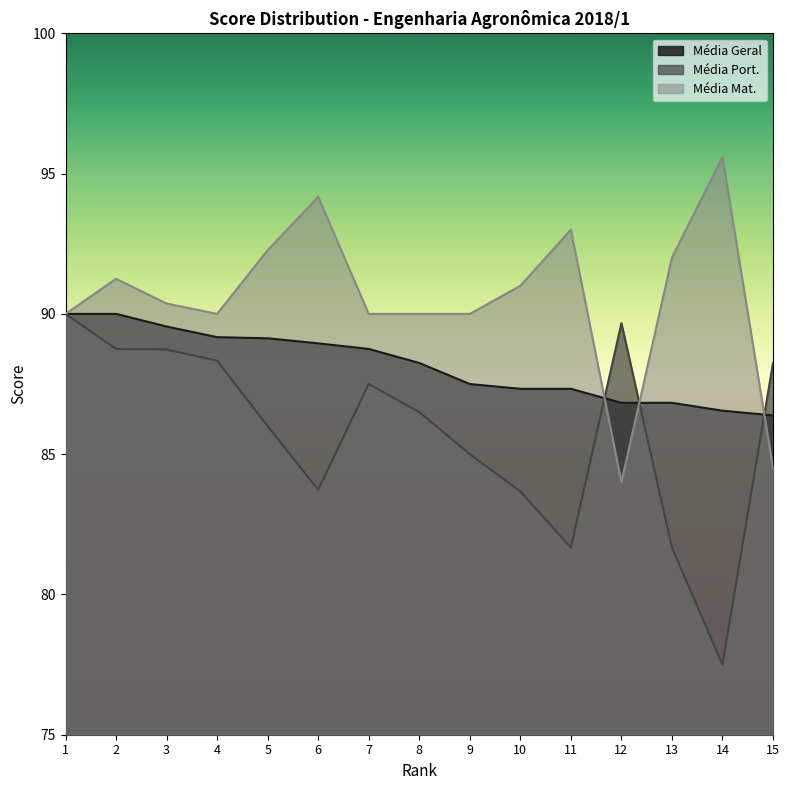

At which label does Média Port. reach its minimum?

14